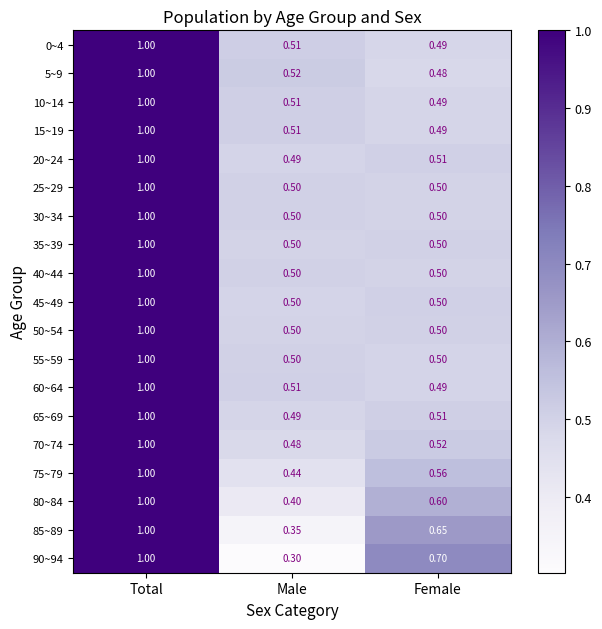

At which label is 75~79 closest to 0?

Male